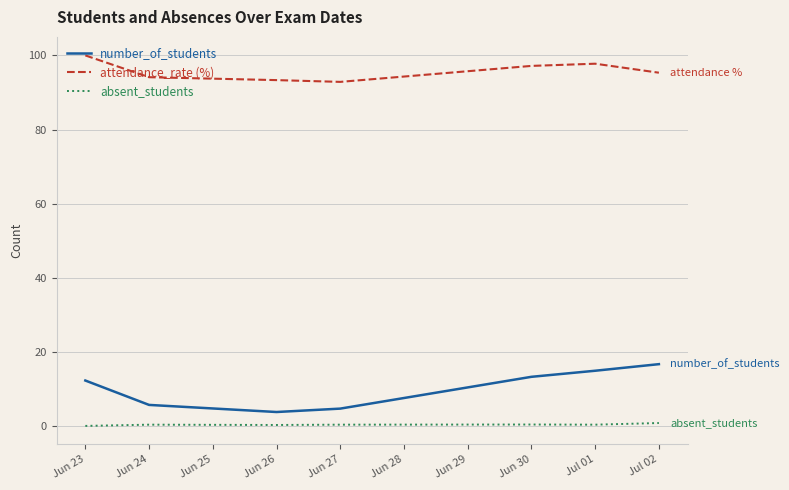

What is the average value of the attendance_rate (%) series?

95.8